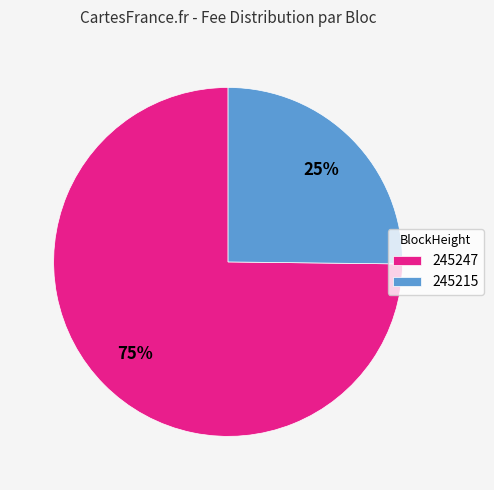

How many segments does this pie chart have?

2